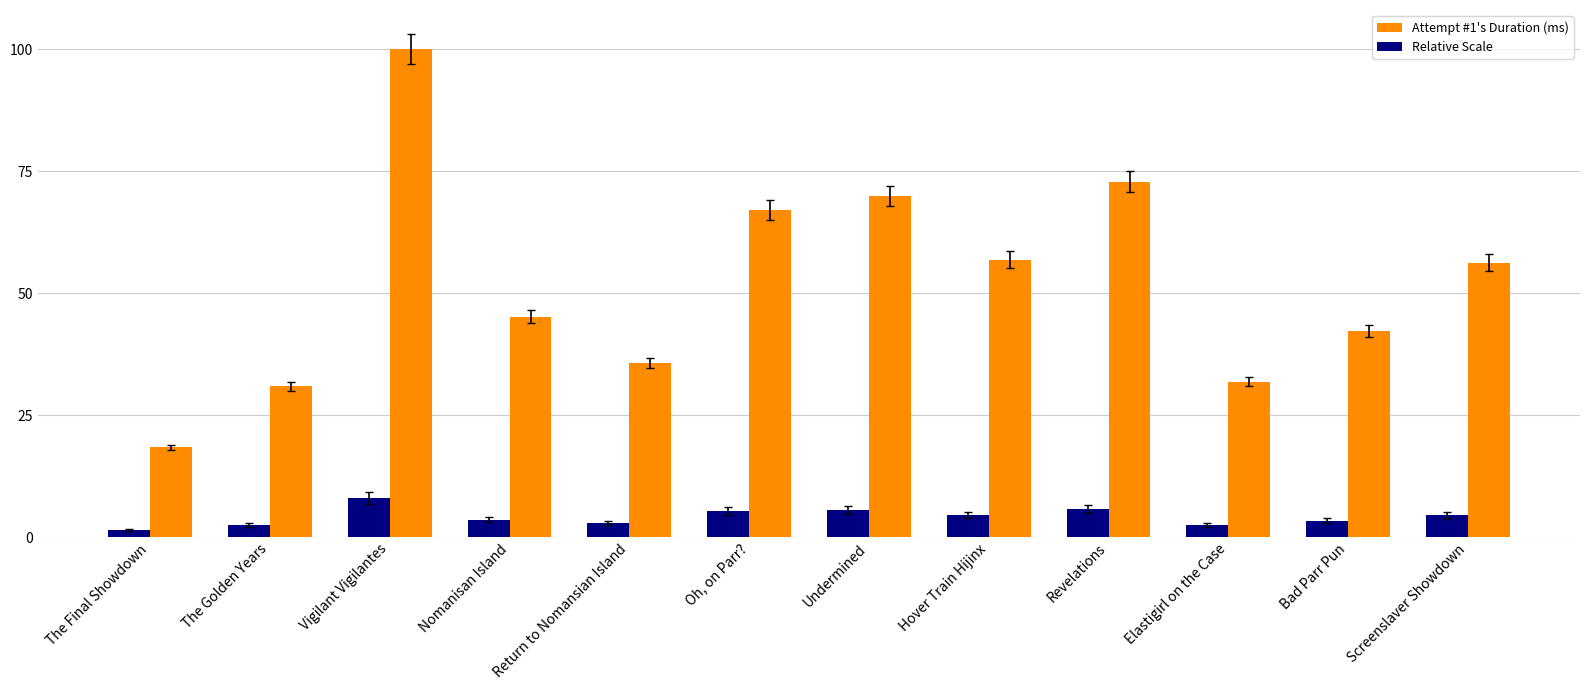

List the series in order of their overall mean, highest first.

Attempt #1's Duration (ms), Relative Scale